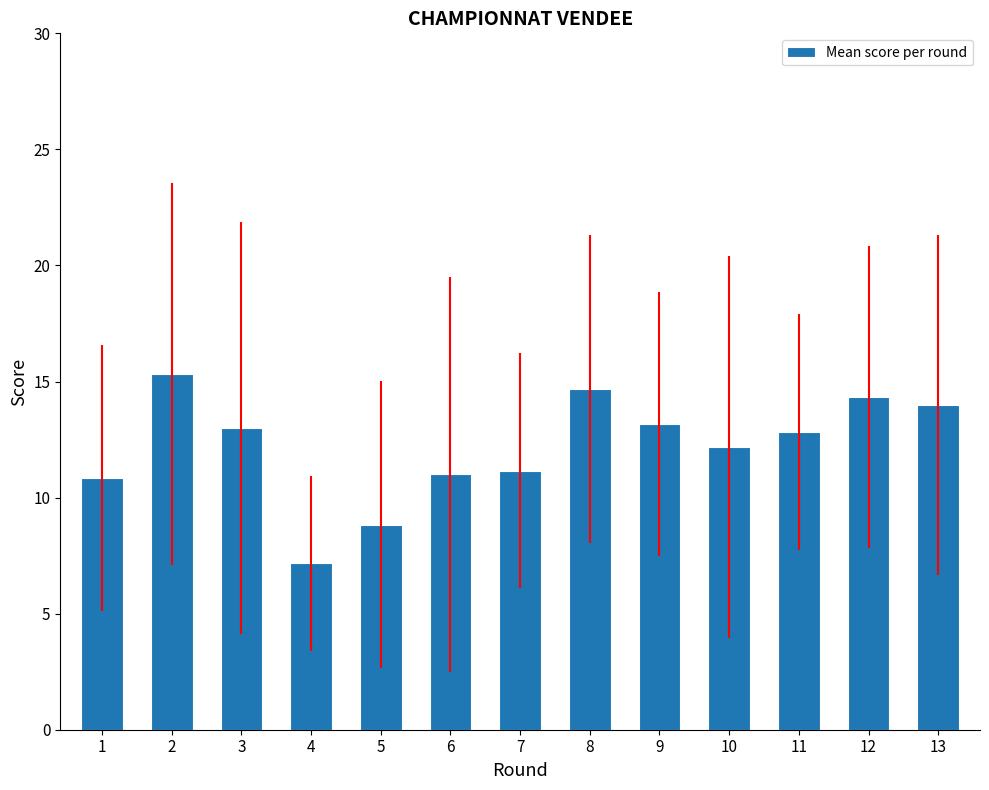

What is the value of the 7th bar from the left?

11.2